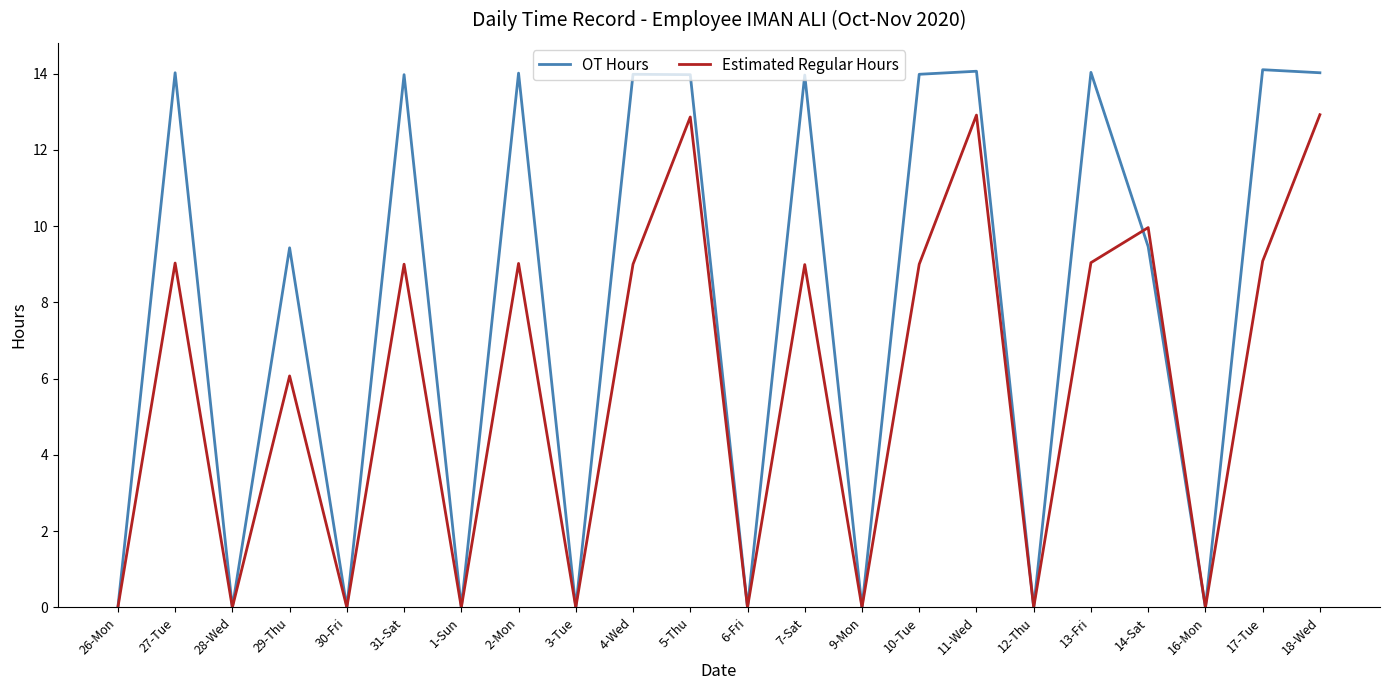

How many categories are shown in the chart?

22